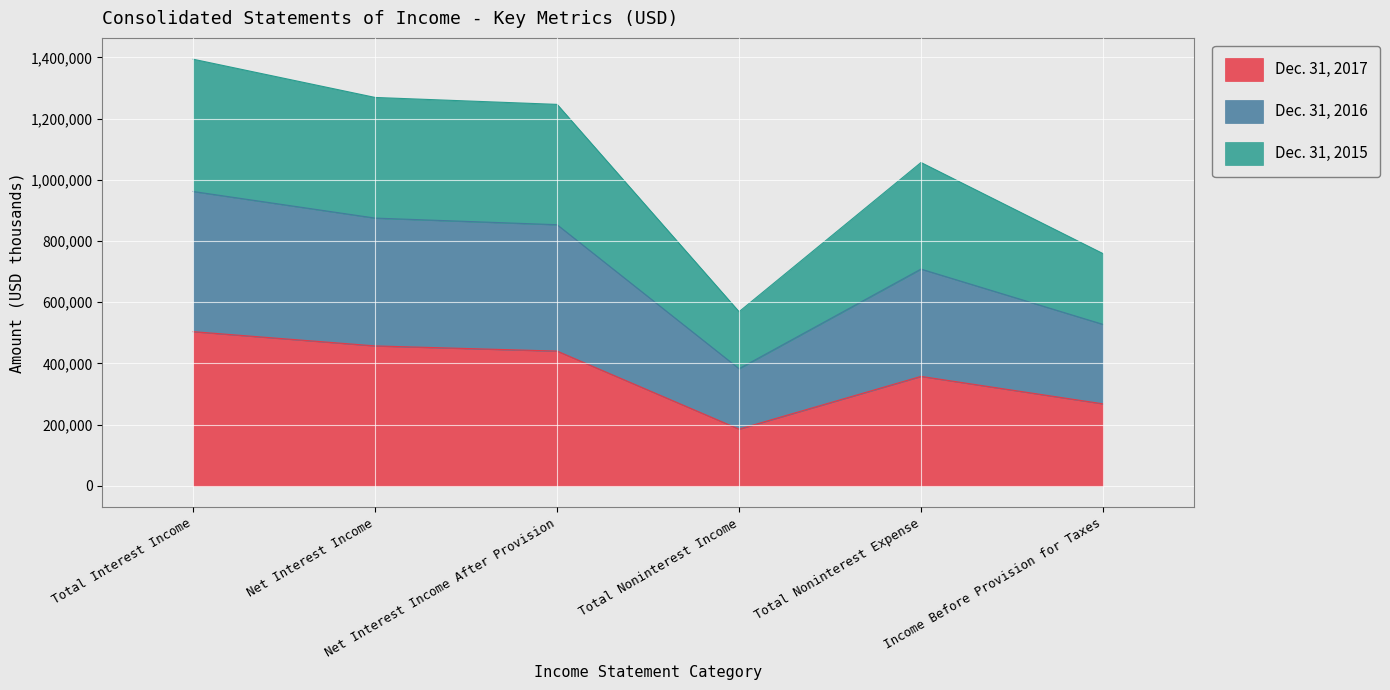

What is the difference between the highest and lowest values at Total Noninterest Expense?

698682